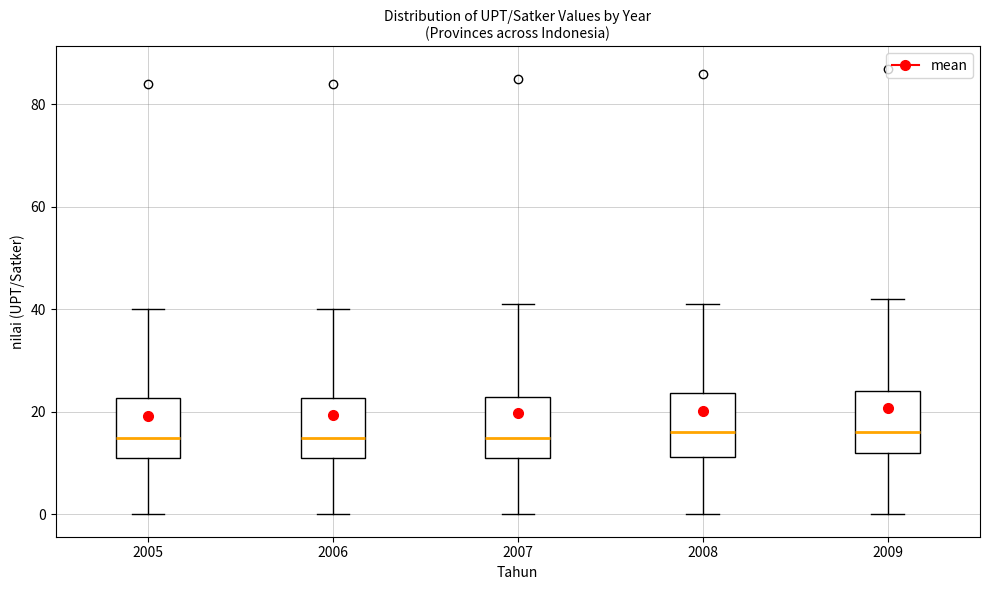

Reading left to right, transcribe this box plot: for each box, give where its median line is, the range the box spans, and where its two whiskers end, as read against the y-axis. The values are not printed on the chart, so give them approximately, as read against the axis.

2005: median 16, box 12 to 22, whiskers 0 to 40
2006: median 16, box 12 to 22, whiskers 0 to 40
2007: median 16, box 12 to 24, whiskers 0 to 42
2008: median 16, box 12 to 24, whiskers 0 to 42
2009: median 16, box 12 to 24, whiskers 0 to 42